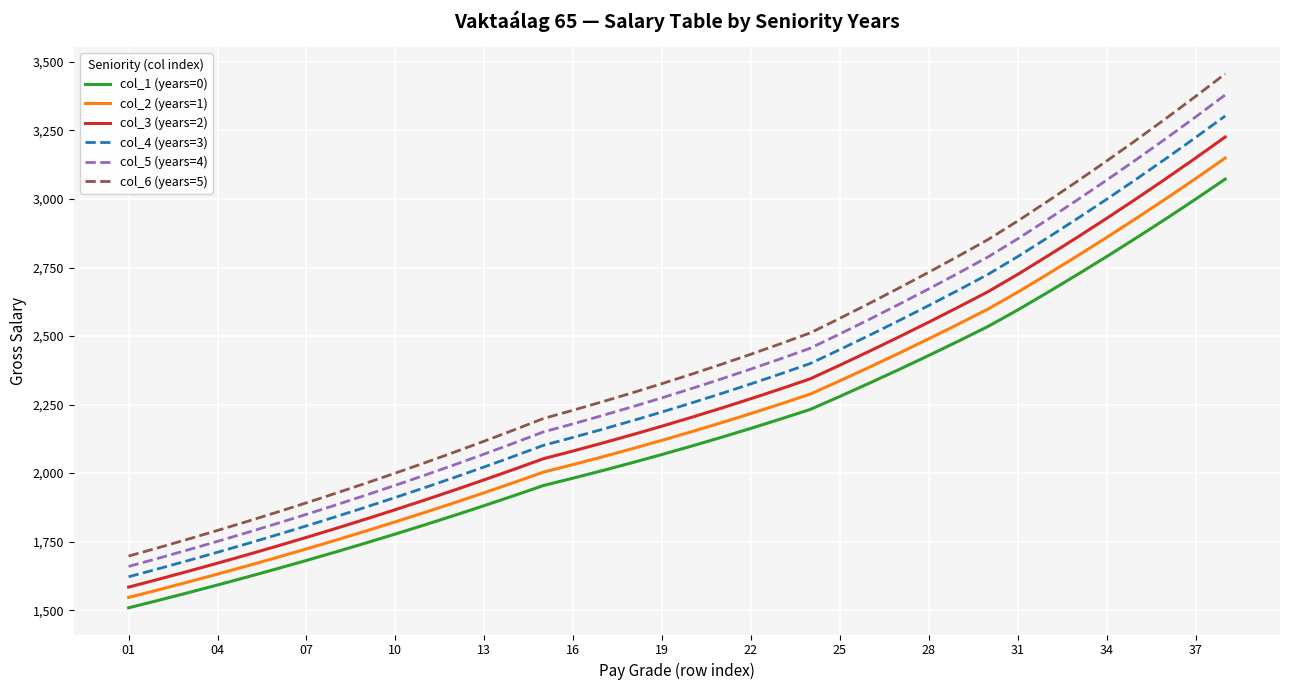

True or false: col_6 (years=5) and col_4 (years=3) cross at least once.

False